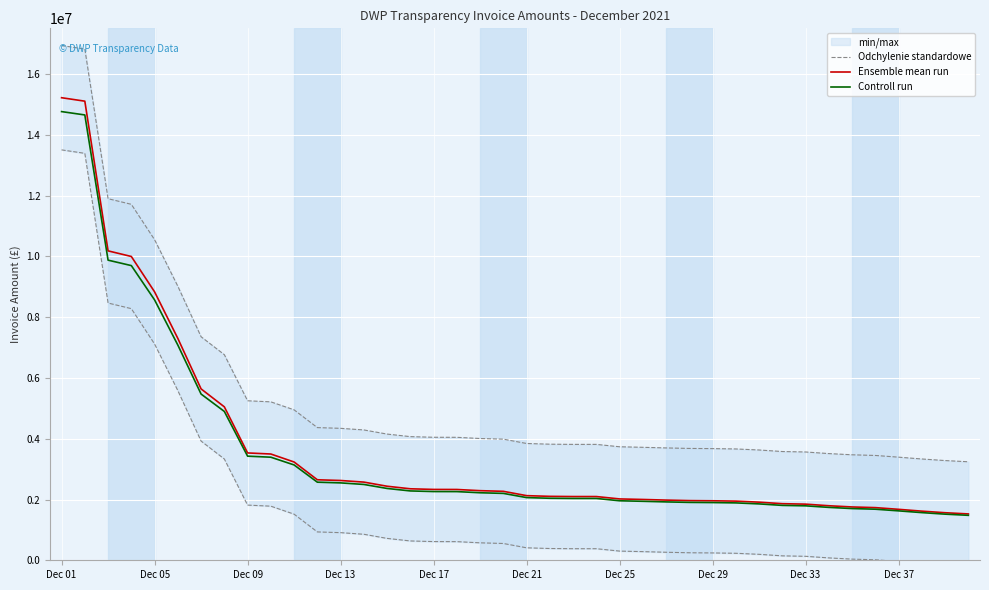

Reading left to right, list all the values displayed in this chart.

Odchylenie standardowe: 13509009.9	13395246.9	8467546.9	8283009.9	7118792.9	5586225.9	3923994.9	3333757.9	1816247.9	1780766.9	1518075.9	933195.9	909209.9	856220.9	720209.9	636024.9	615093.9	613434.9	574294.9	552809.9	410276.9	387209.9	380703.9	380703.9	302223.9	284609.9	264007.9	247430.9	241453.9	230189.9	196081.9	145503.9	130649.9	77887.9	37978.9	16149.9	-40159.1	-99848.1	-151829.1	-191439.1
Ensemble mean run: 15226000.0	15112237.0	10184537.0	10000000.0	8835783.0	7303216.0	5640985.0	5050748.0	3533238.0	3497757.0	3235066.0	2650186.0	2626200.0	2573211.0	2437200.0	2353015.0	2332084.0	2330425.0	2291285.0	2269800.0	2127267.0	2104200.0	2097694.0	2097694.0	2019214.0	2001600.0	1980998.0	1964421.0	1958444.0	1947180.0	1913072.0	1862494.0	1847640.0	1794878.0	1754969.0	1733140.0	1676831.0	1617142.0	1565161.0	1525551.0
Controll run: 14769220.0	14658869.9	9879000.9	9700000.0	8570709.5	7084119.5	5471755.5	4899225.6	3427240.9	3392824.3	3138014.0	2570680.4	2547414.0	2496014.7	2364084.0	2282424.5	2262121.5	2260512.2	2222546.4	2201706.0	2063449.0	2041074.0	2034763.2	2034763.2	1958637.6	1941552.0	1921568.1	1905488.4	1899690.7	1888764.6	1855679.8	1806619.2	1792210.8	1741031.7	1702319.9	1681145.8	1626526.1	1568627.7	1518206.2	1479784.5